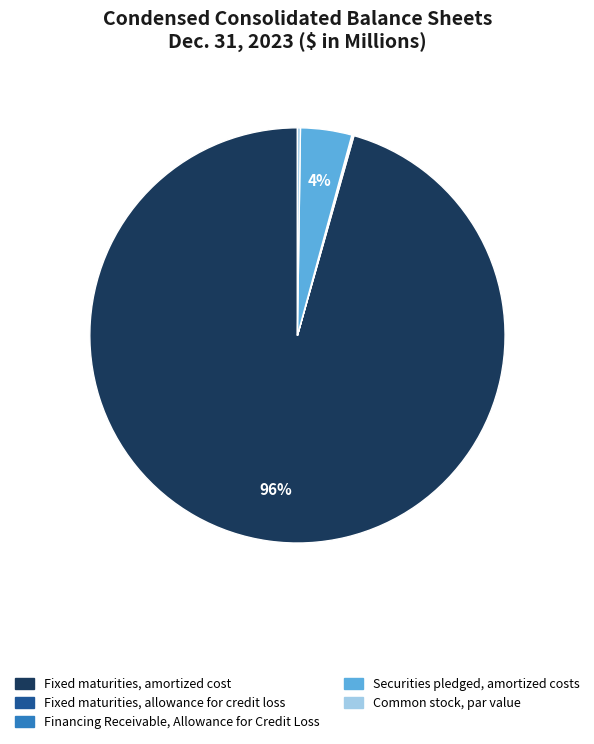

To the nearest percent, what is the difference between the largest and smallest slice percentages?

96%